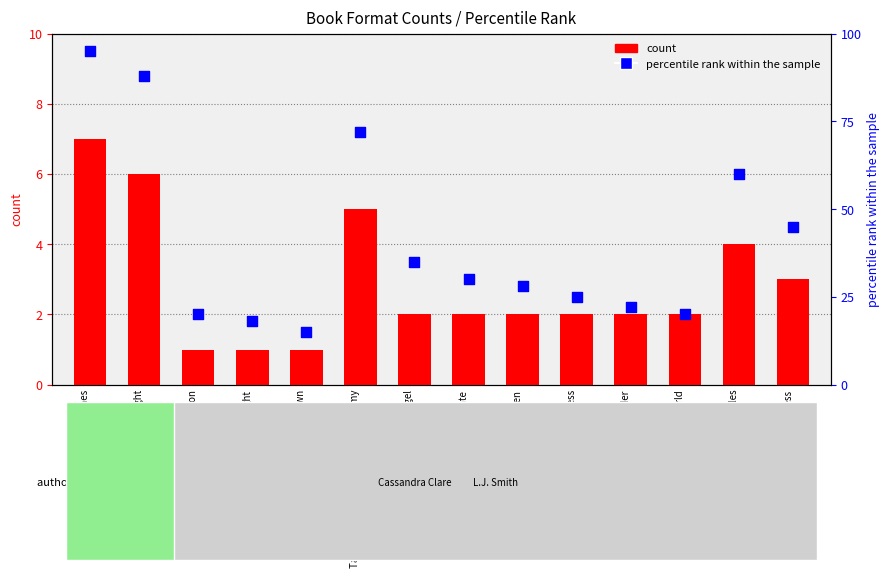

Is the value of count at Witchlight greater than the value of percentile rank within the sample at Soulmate?

No